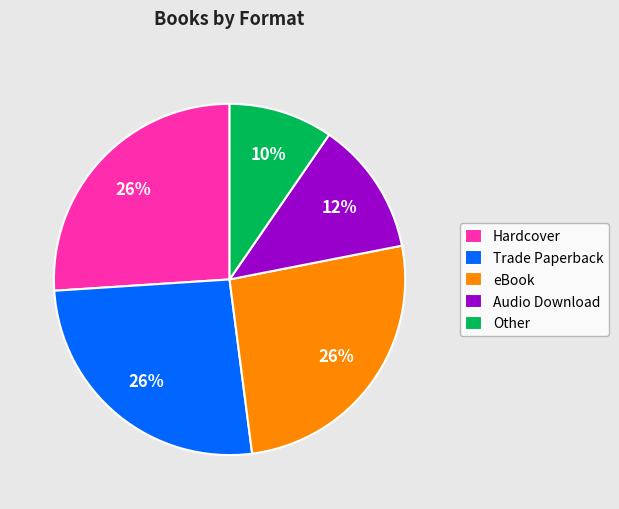

What percentage is the Audio Download slice, to the nearest percent?

12%